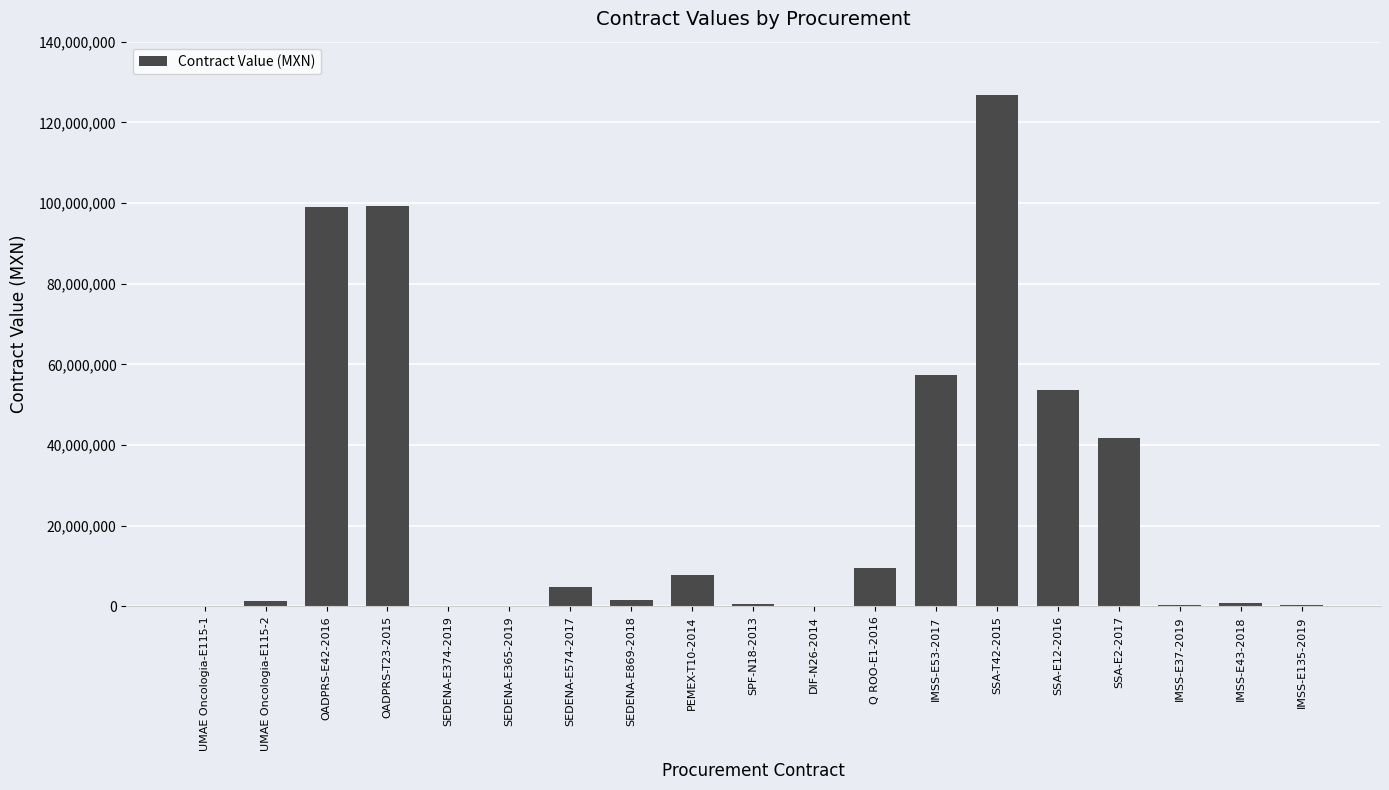

At which label is the value closest to 63400069?

IMSS-E53-2017